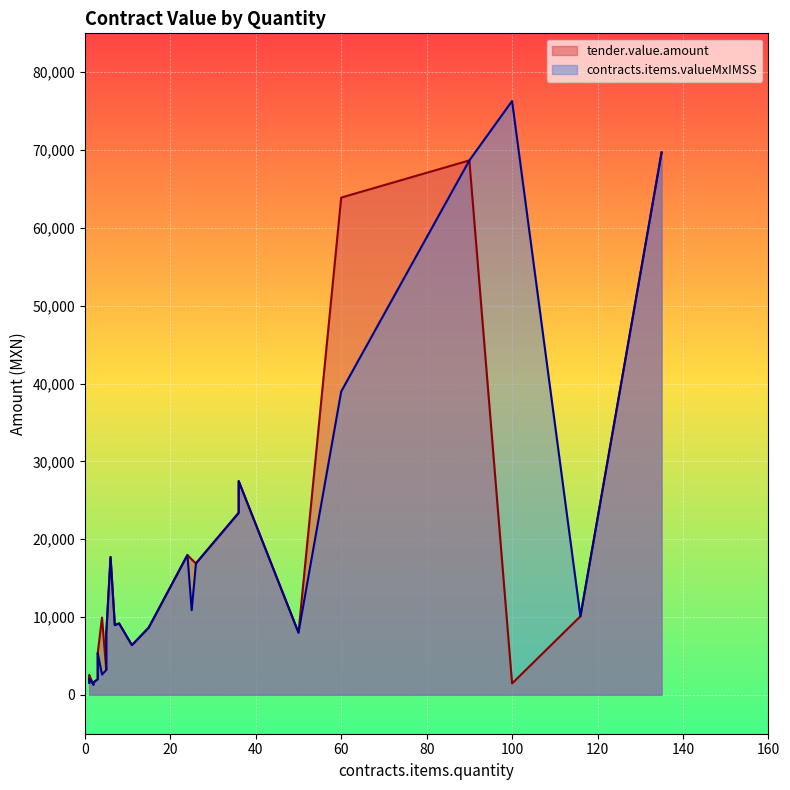

True or false: tender.value.amount and contracts.items.valueMxIMSS cross at least once.

False